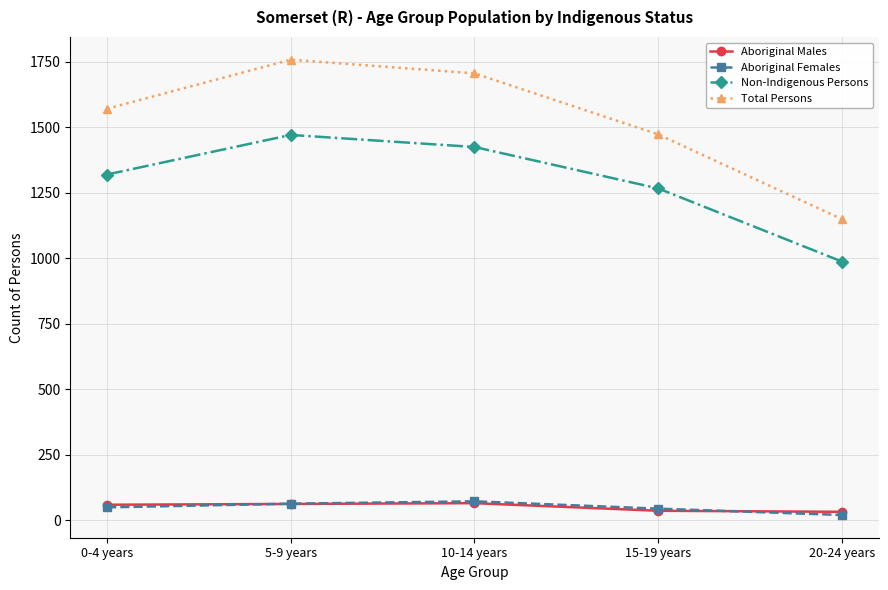

What position from the left is 5-9 years?

2